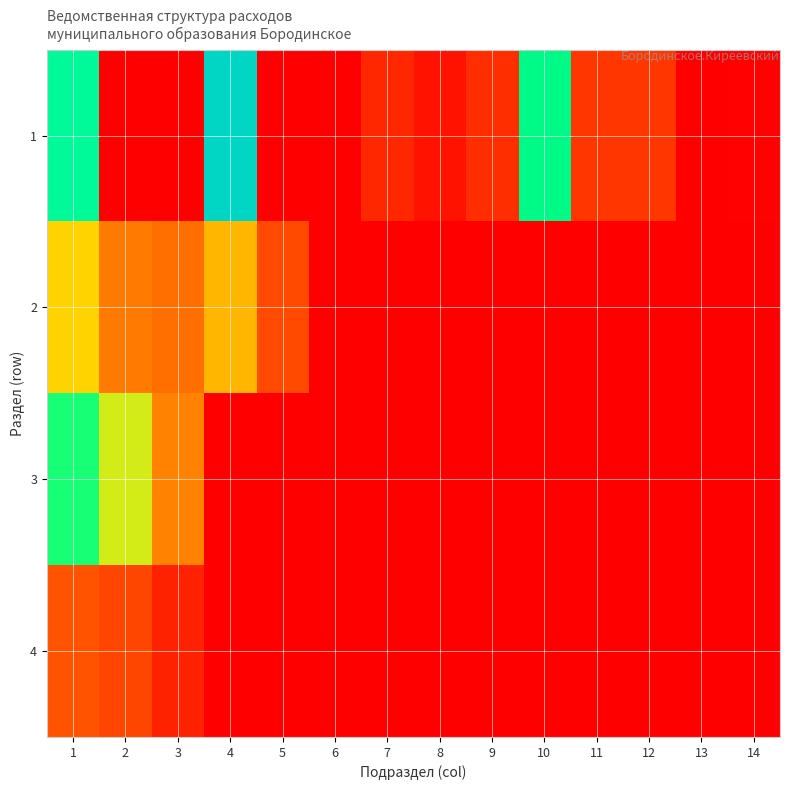

How many distinct data groups are displayed?

4